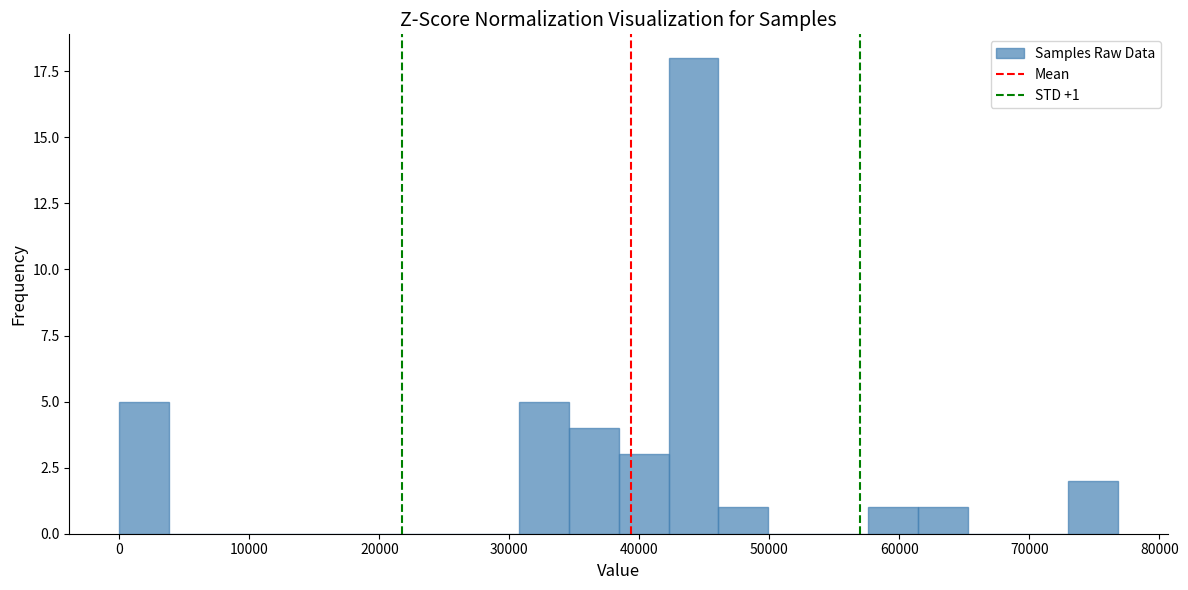

Around what value on the x-axis is the tallest bar? Give the approximate position of its centre, as read against the axis.

44000